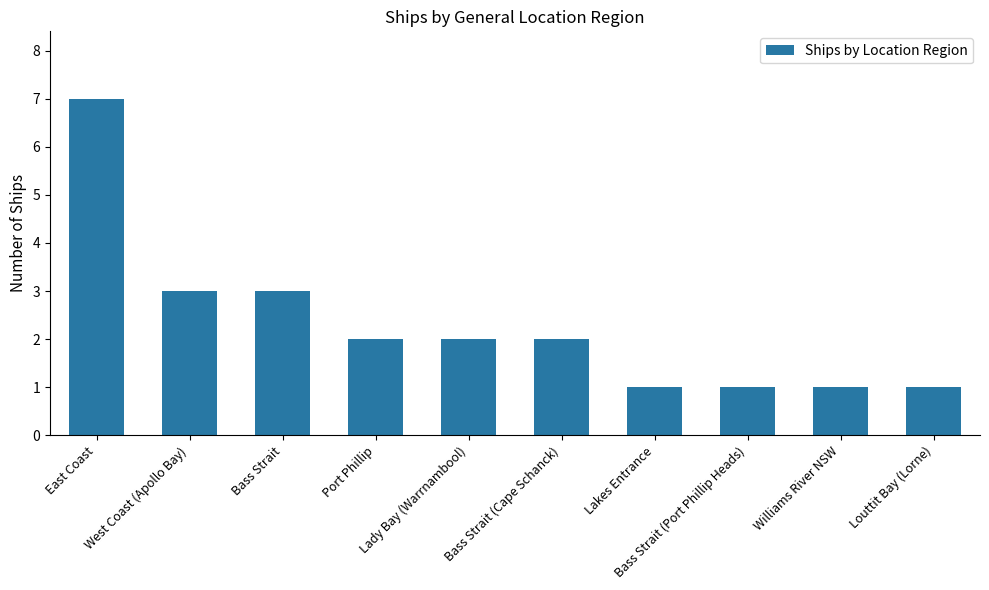

What position from the right is East Coast?

10